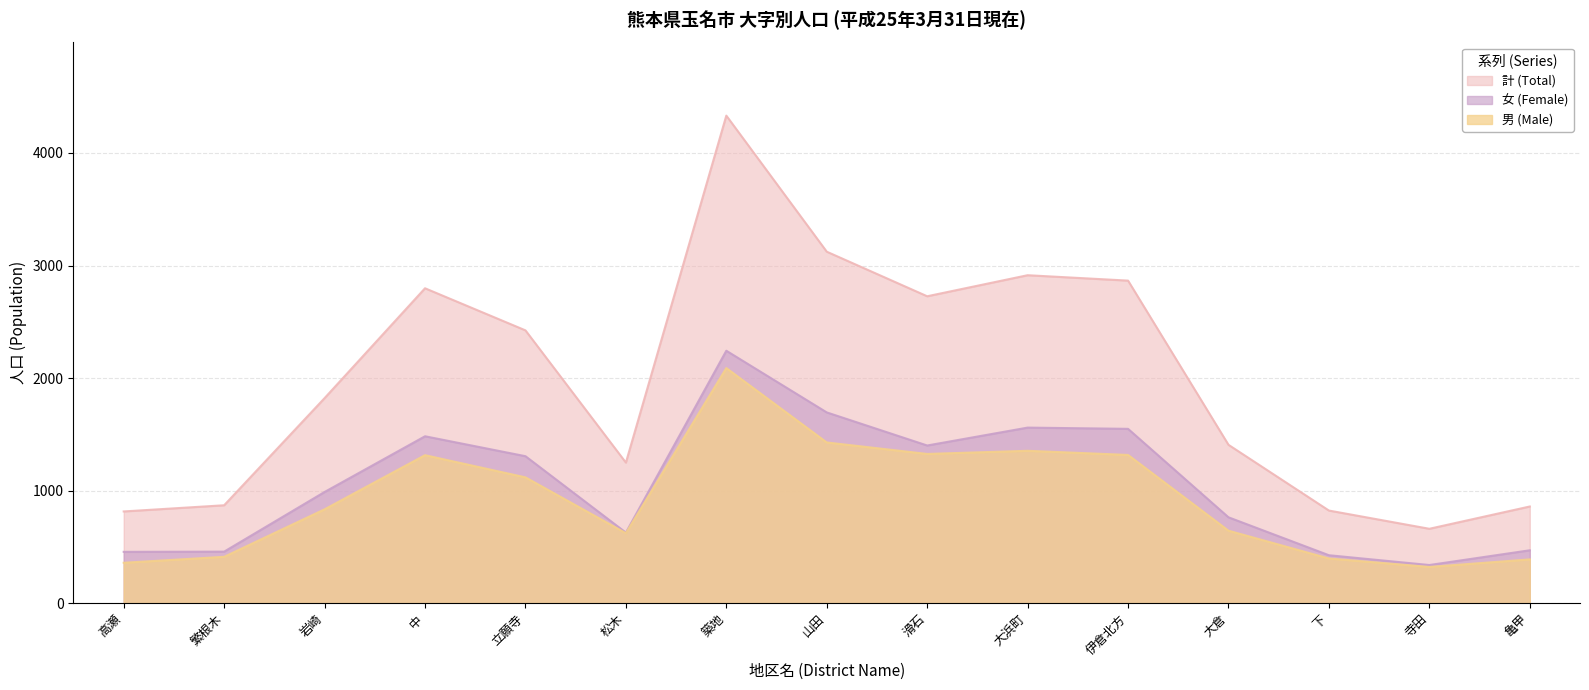

What is the difference between the highest and lowest values at 山田?

1695